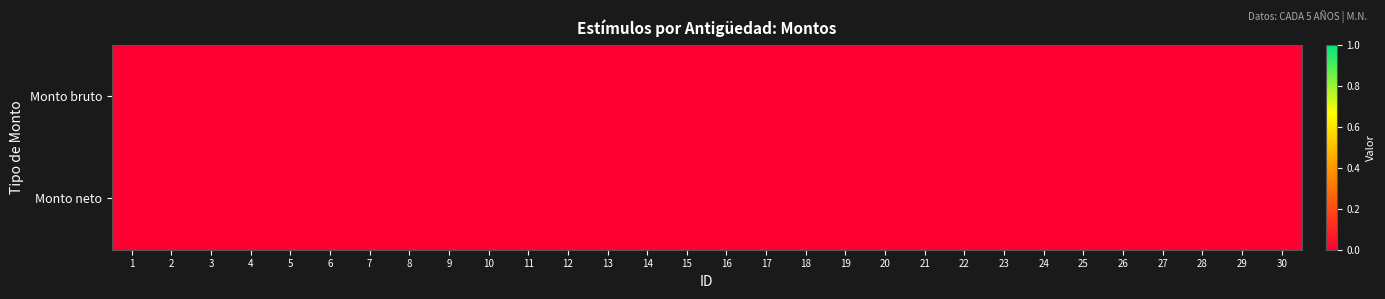

Between 17 and 16, which is larger?

17